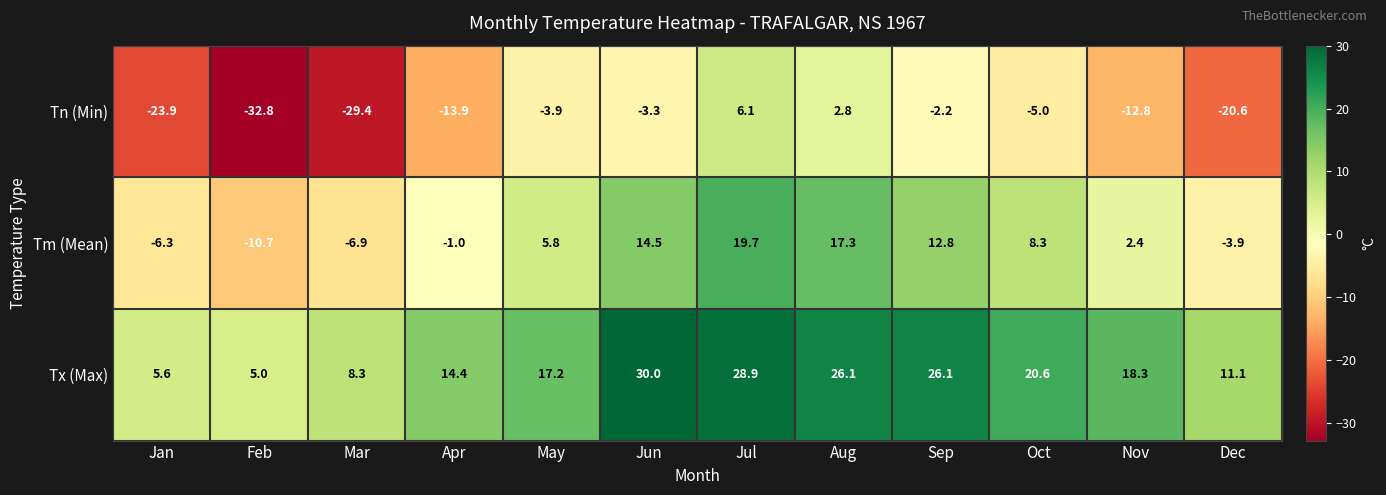

How many series are shown in this chart?

3